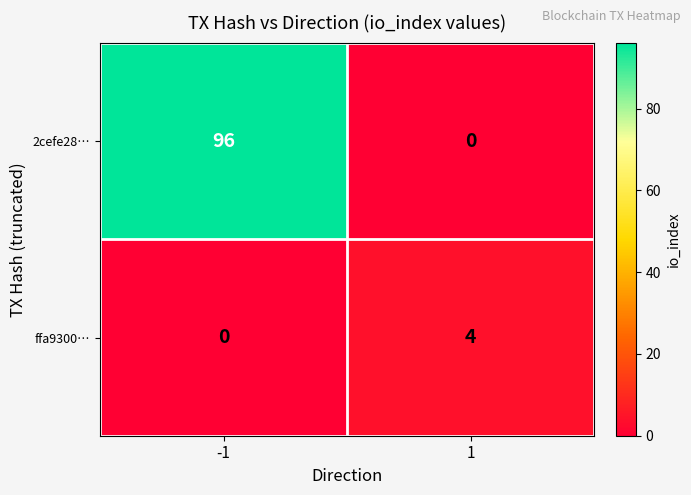

What is the total value across all series at 1?

4